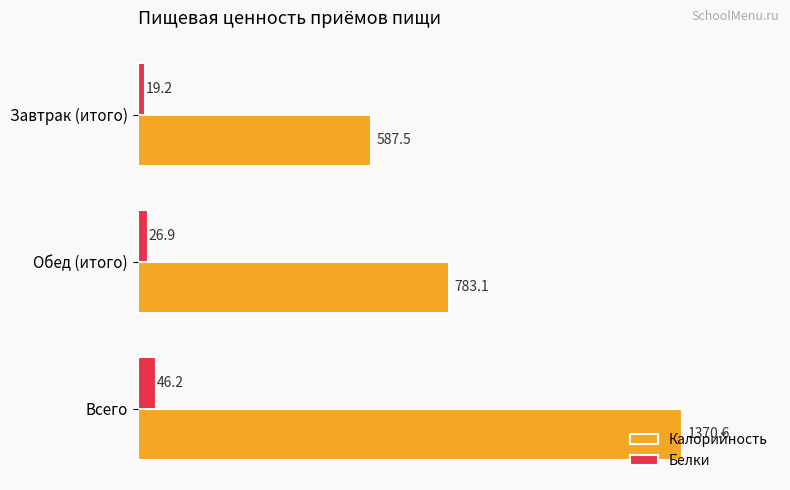

Is it true that Калорийность equals 1370.6 at Всего?

True